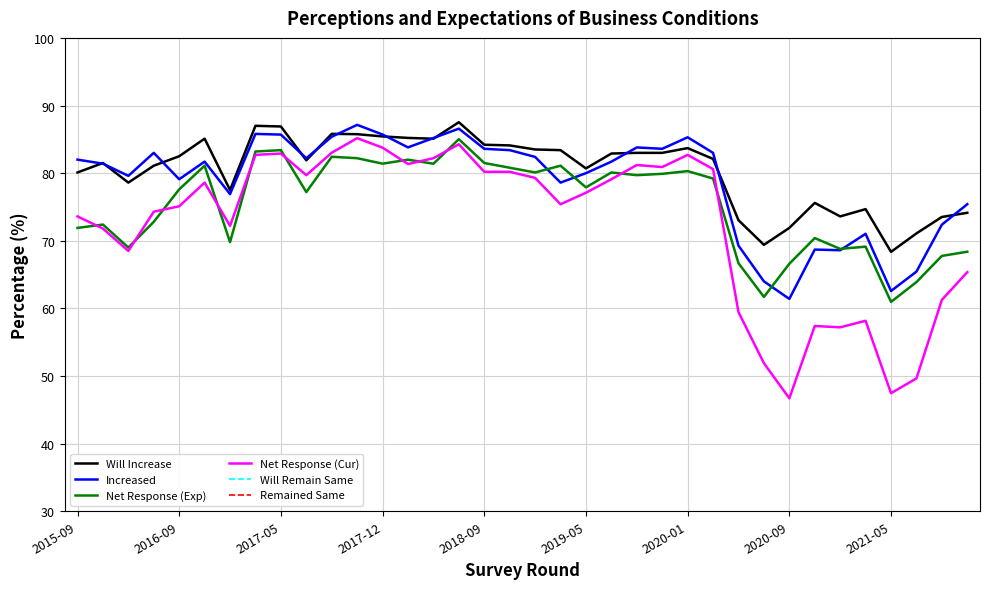

What is the value of the Net Response (Cur) point at the 2nd from the left?

71.8